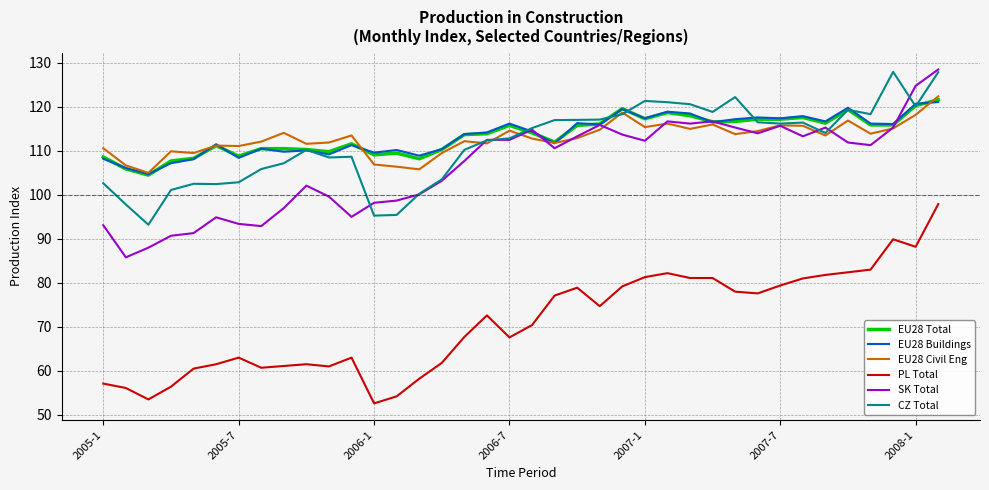

Is this an area chart (filled region under the line)?

No